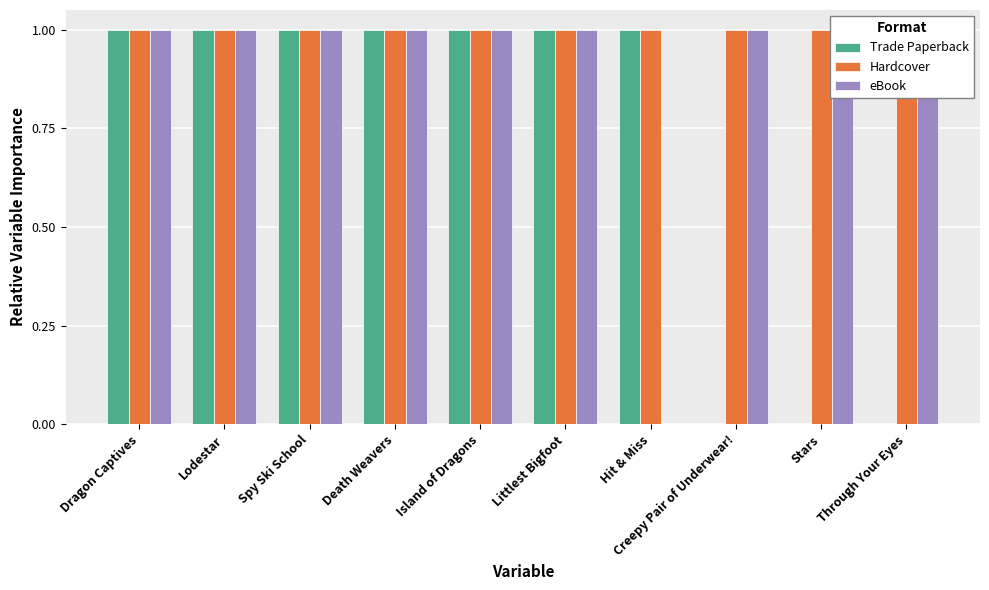

Reading left to right, what are all the values shown in this chart?

Trade Paperback: Dragon Captives=1	Lodestar=1	Spy Ski School=1	Death Weavers=1	Island of Dragons=1	Littlest Bigfoot=1	Hit & Miss=1	Creepy Pair of Underwear!=0	Stars=0	Through Your Eyes=0
Hardcover: Dragon Captives=1	Lodestar=1	Spy Ski School=1	Death Weavers=1	Island of Dragons=1	Littlest Bigfoot=1	Hit & Miss=1	Creepy Pair of Underwear!=1	Stars=1	Through Your Eyes=1
eBook: Dragon Captives=1	Lodestar=1	Spy Ski School=1	Death Weavers=1	Island of Dragons=1	Littlest Bigfoot=1	Hit & Miss=0	Creepy Pair of Underwear!=1	Stars=1	Through Your Eyes=1